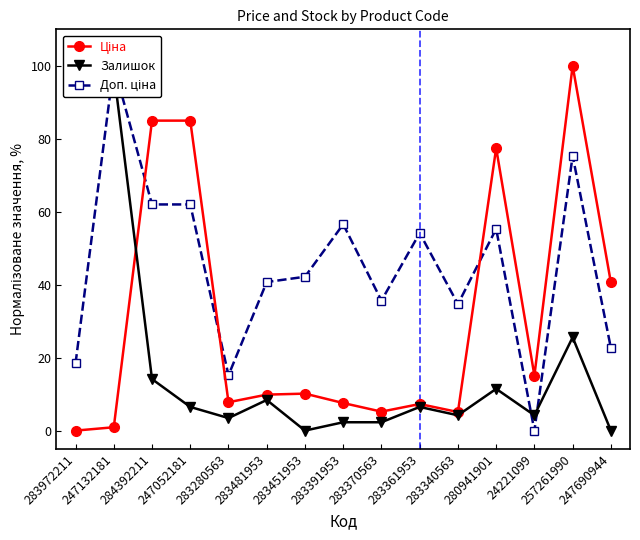

Rank the categories by Доп. ціна value from highest to lowest.

247132181, 257261990, 284392211, 247052181, 283391953, 280941901, 283361953, 283451953, 283481953, 283370563, 283340563, 247690944, 283972211, 283280563, 24221099